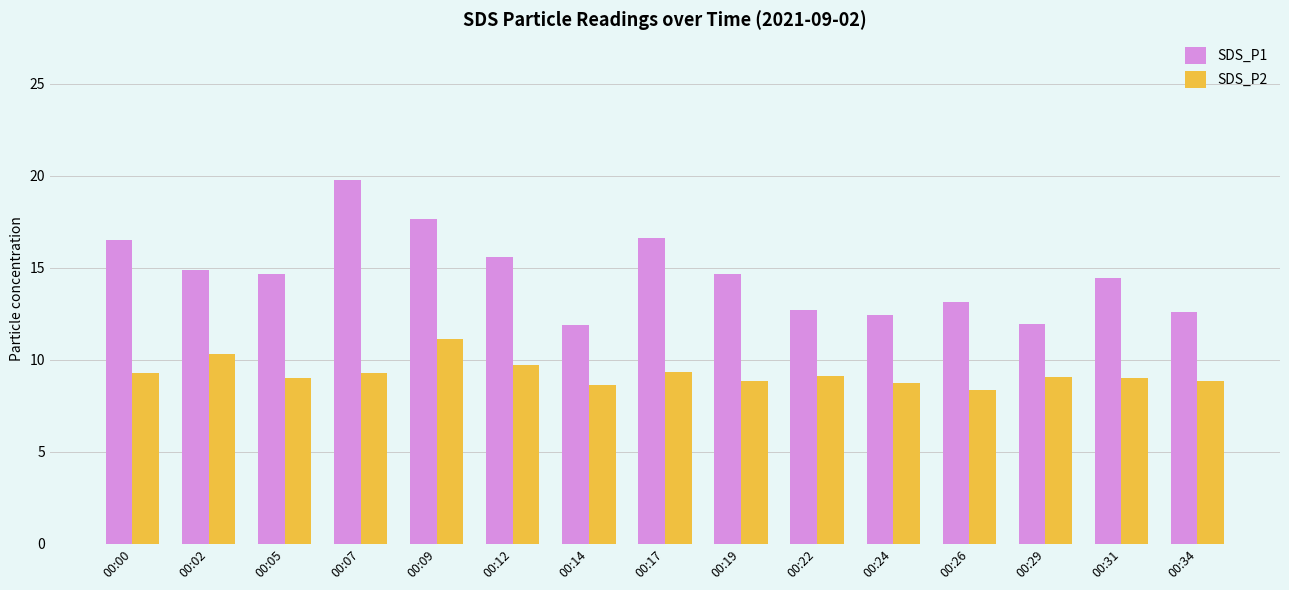

What is the difference between the second highest and second lowest values in the SDS_P2 series?

1.7